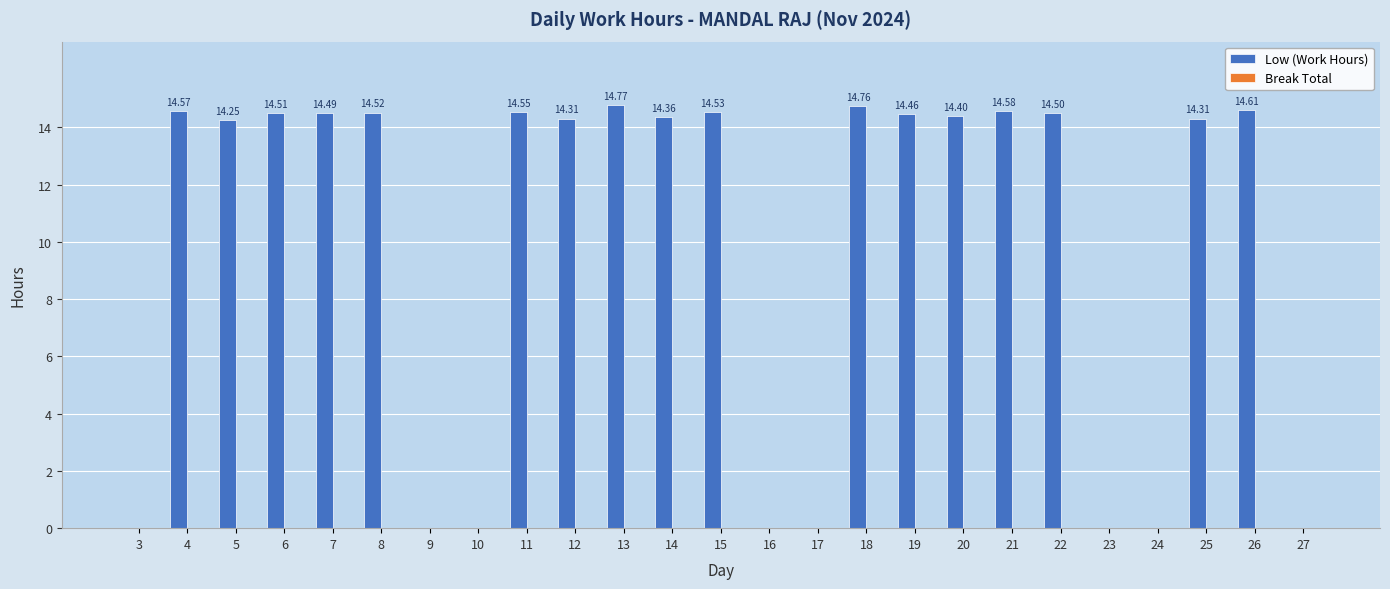

What is the sum of all values?

246.5